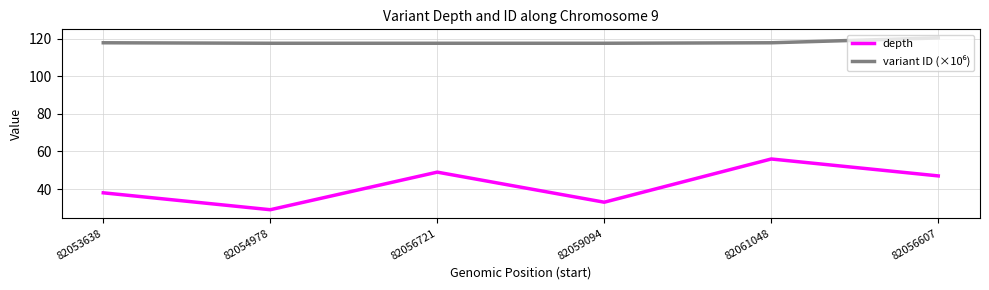

What is the lowest value of the depth series?

29.0